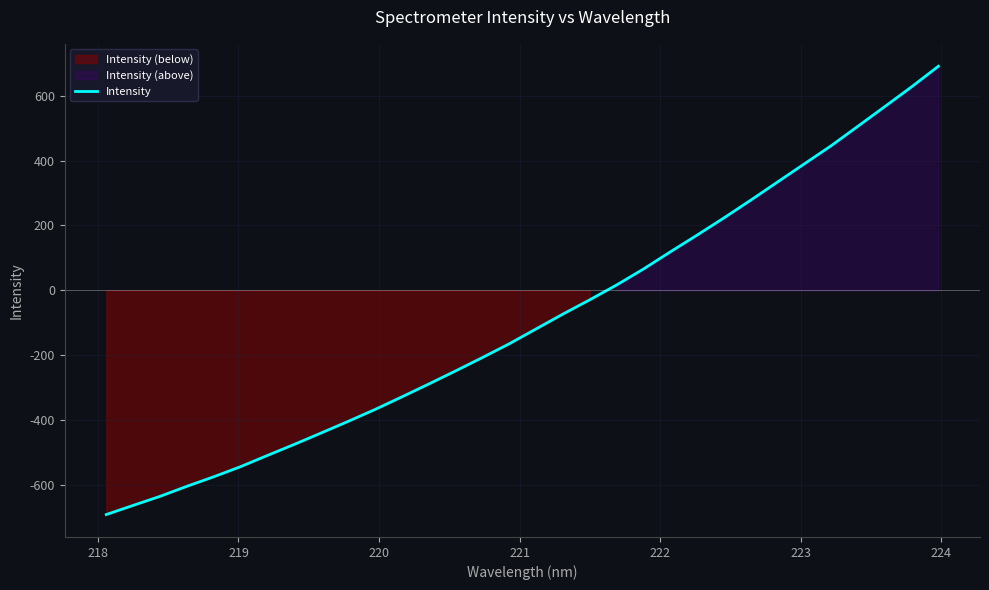

How many values are above zero?

13